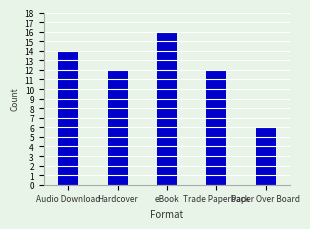

What position from the left is eBook?

3